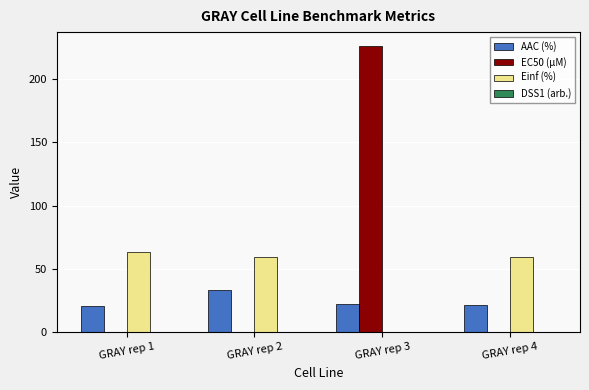

How many data points does each series have?

4